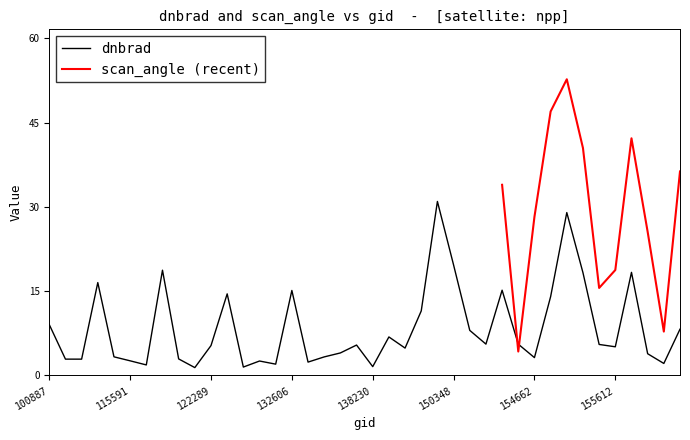

Is this an area chart (filled region under the line)?

No